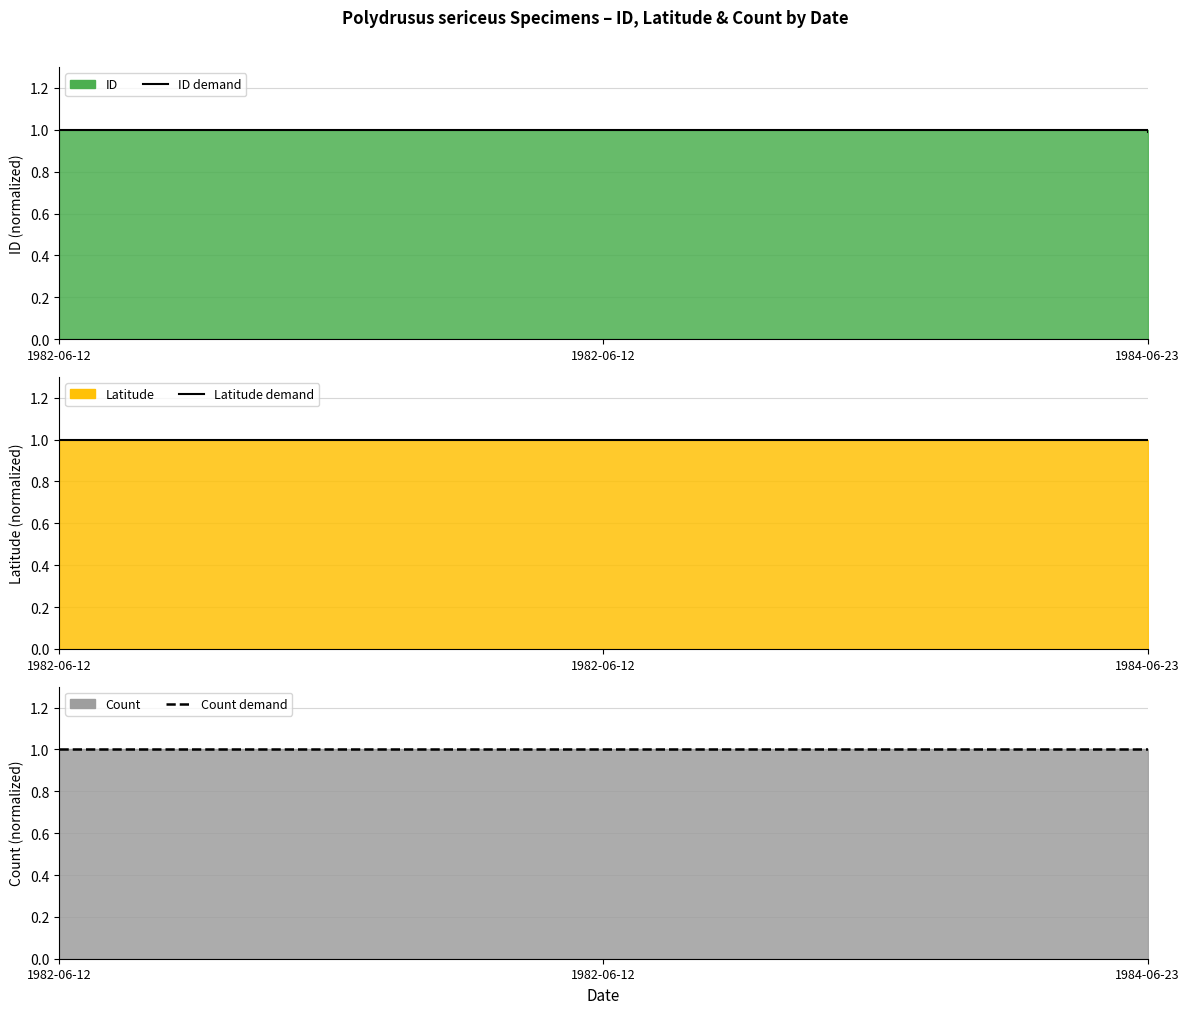

Does the chart display data point markers on the line(s)?

No